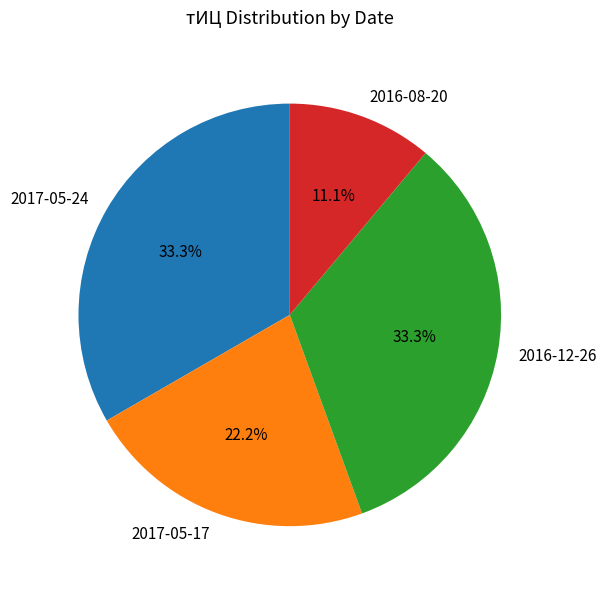

Combined, what portion of the pie is 2016-12-26 and 2016-08-20?

44.4%